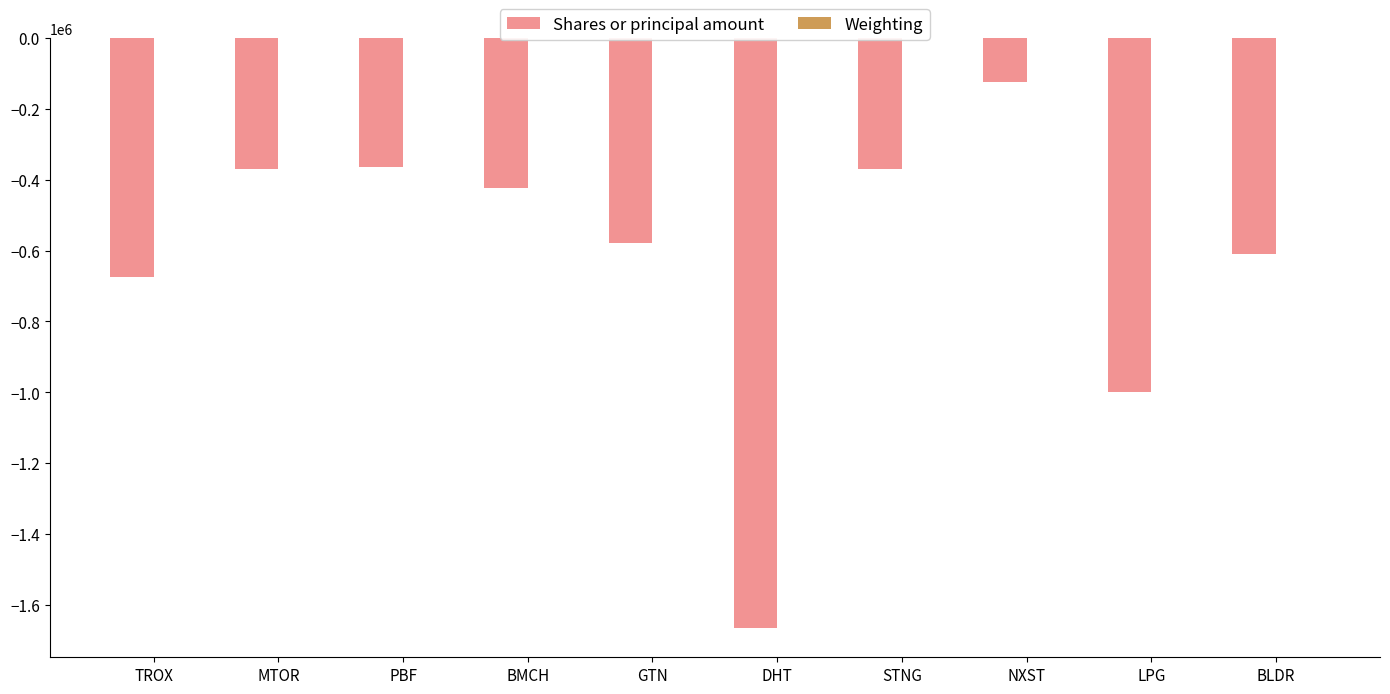

True or false: Shares or principal amount has a value of -223875.4 at PBF.

False